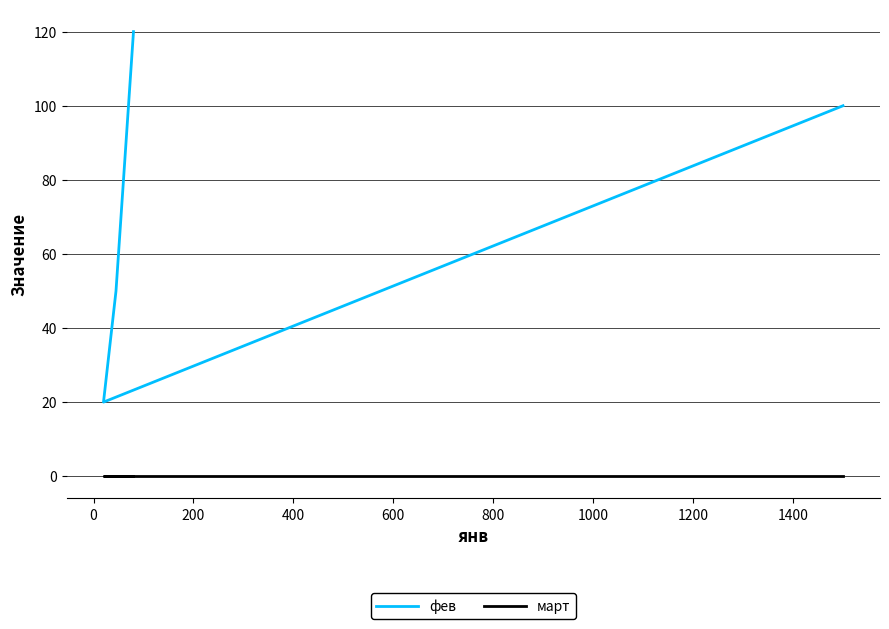

Between 200 and 400, which series saw the biggest shift?

фев